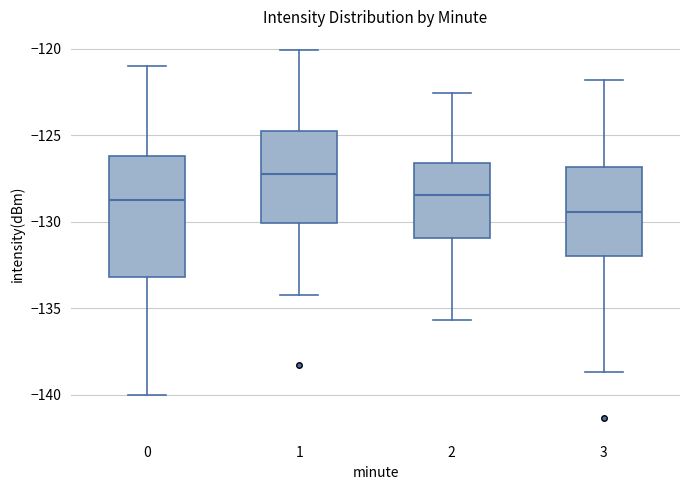

Which box's median line is the highest?

1